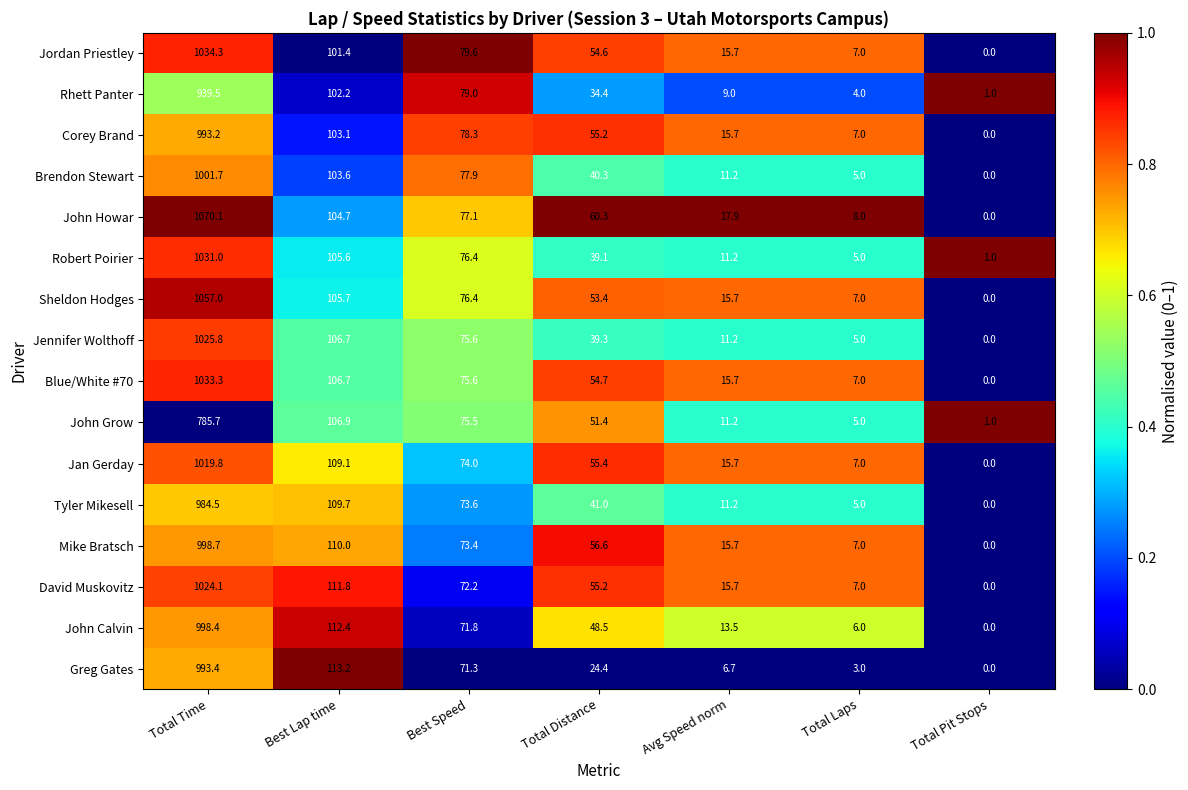

Which series has the widest spread of values?

John Howar